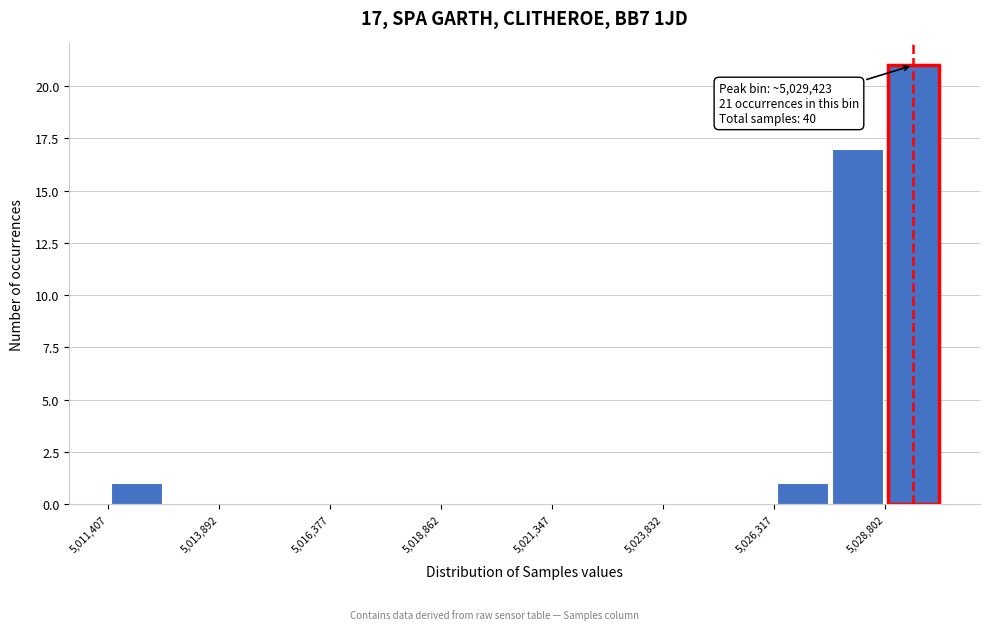

Read against the x-axis, roughly where is the centre of the tallest bar?

5029500